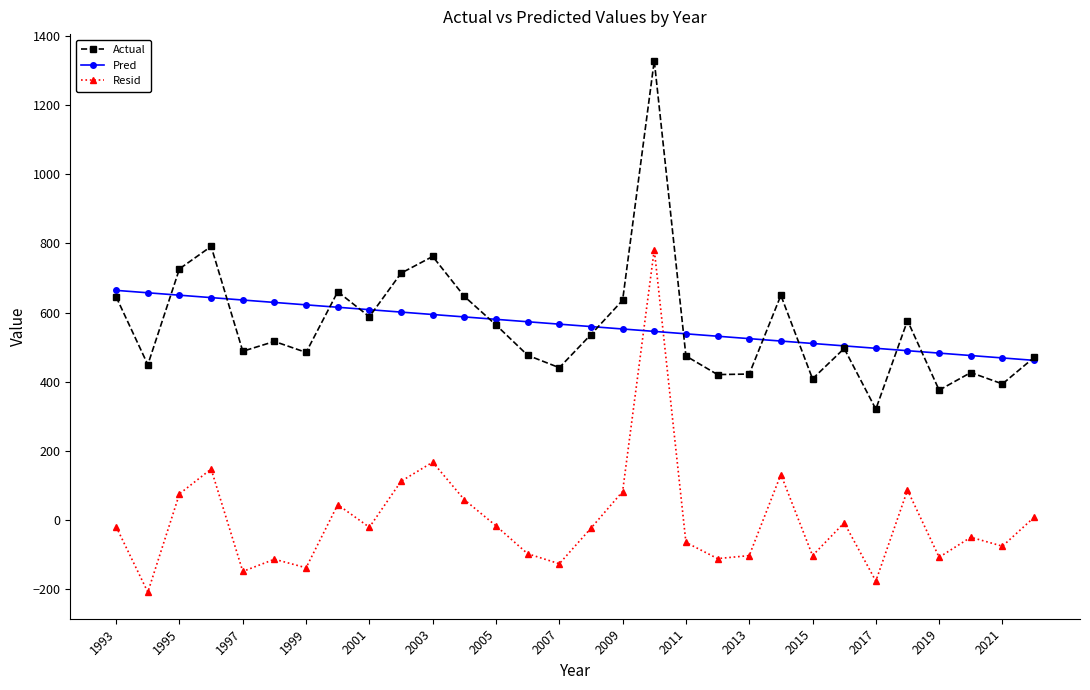

List the series in order of their peak value, highest first.

Actual, Resid, Pred